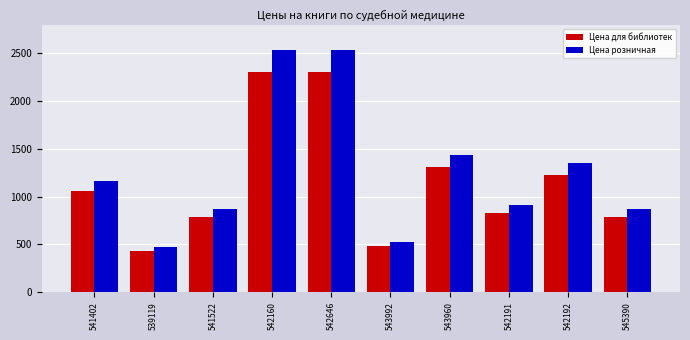

The Цена розничная series shows 2267 at 543960. True or false?

False